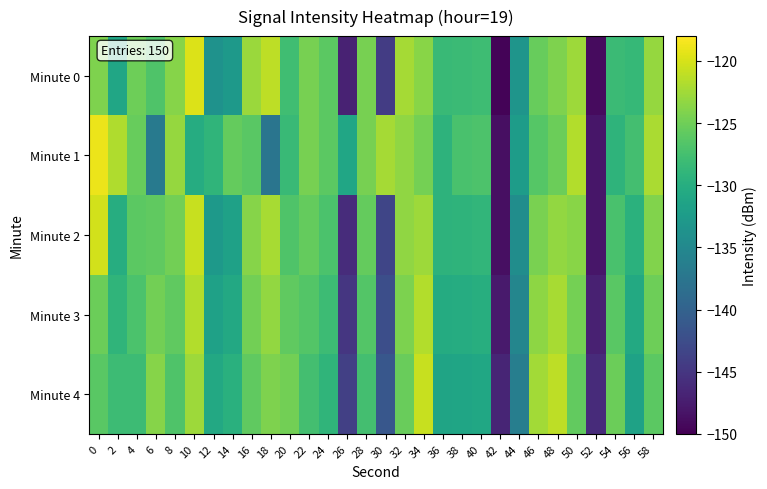

What is the maximum value shown in the chart?

-118.9